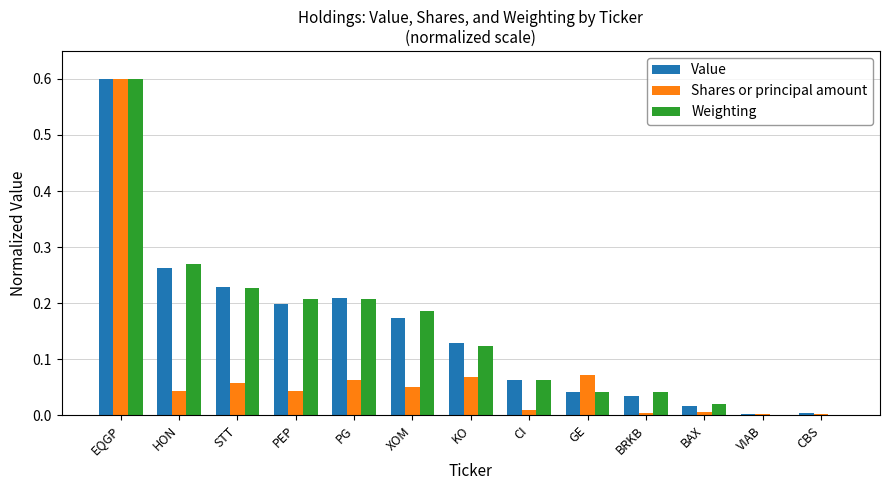

The value of Shares or principal amount at EQGP is 1.0. True or false?

False